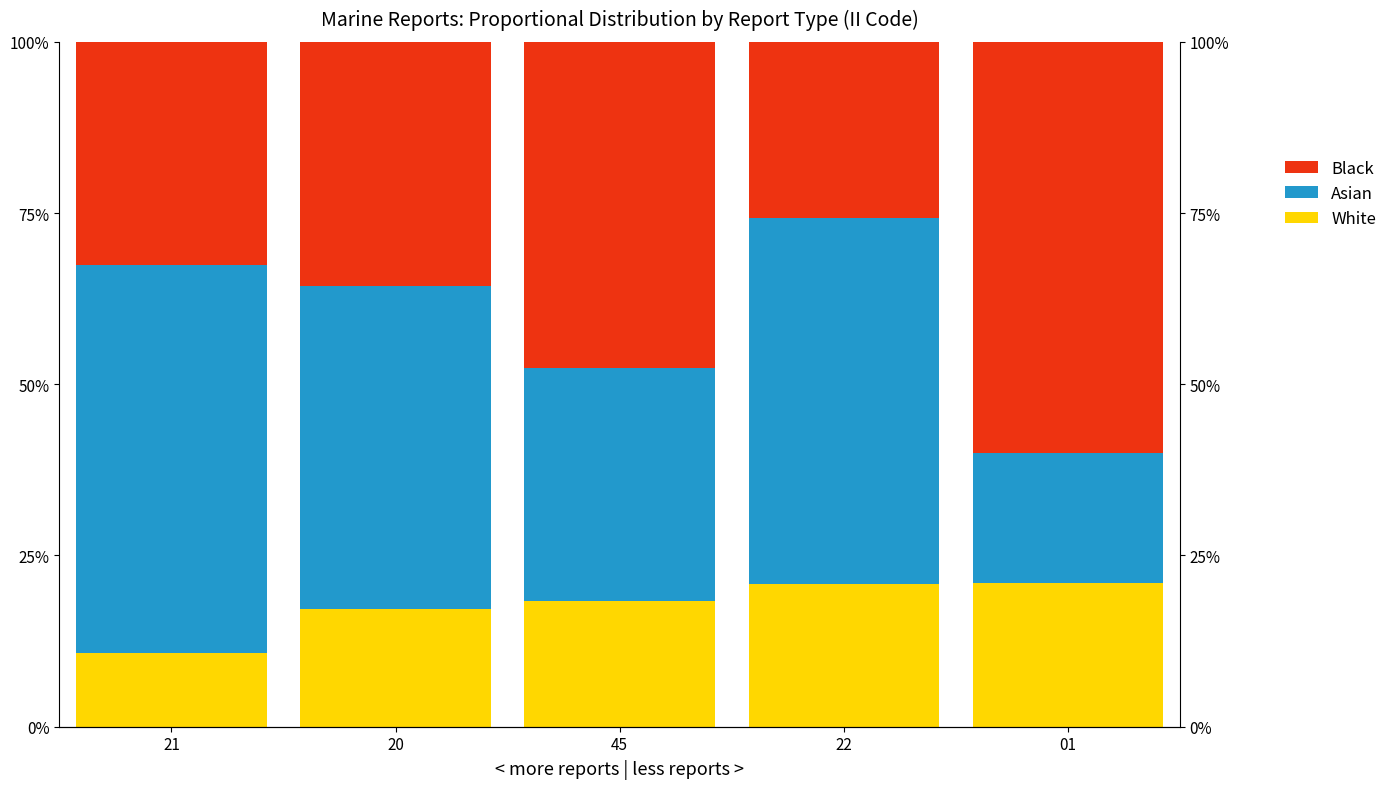

Reading left to right, list all the values displayed in this chart.

White: 10.7	17.2	18.3	20.9	21.0
Asian: 56.7	47.2	34.1	53.4	19.0
Black: 32.6	35.6	47.6	25.7	60.0